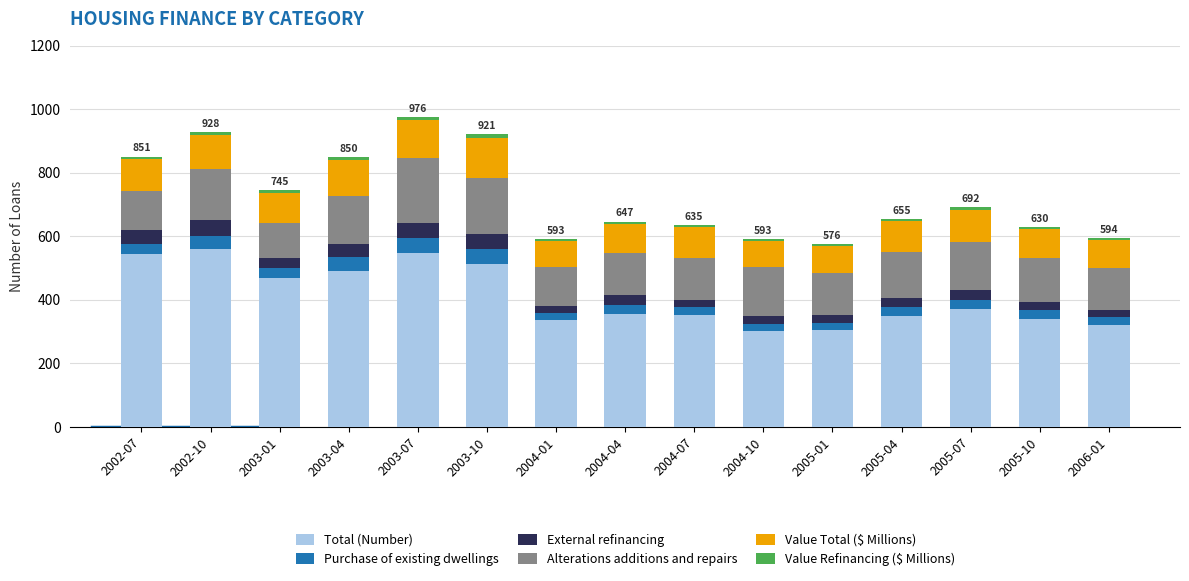

What is the lowest value of the Total (Number) series?

301.0